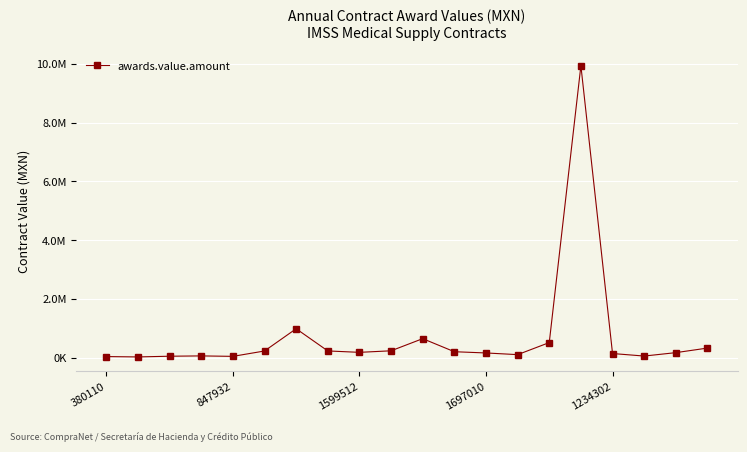

Reading left to right, list all the values displayed in this chart.

32817.2	20822.8	44998.0	55763.2	40256.0	223254.5	980719.9	224959.2	176941.4	229713.8	643006.1	198418.6	156024.0	98966.2	509311.7	9936734.0	136708.1	50895.0	166841.0	322387.9